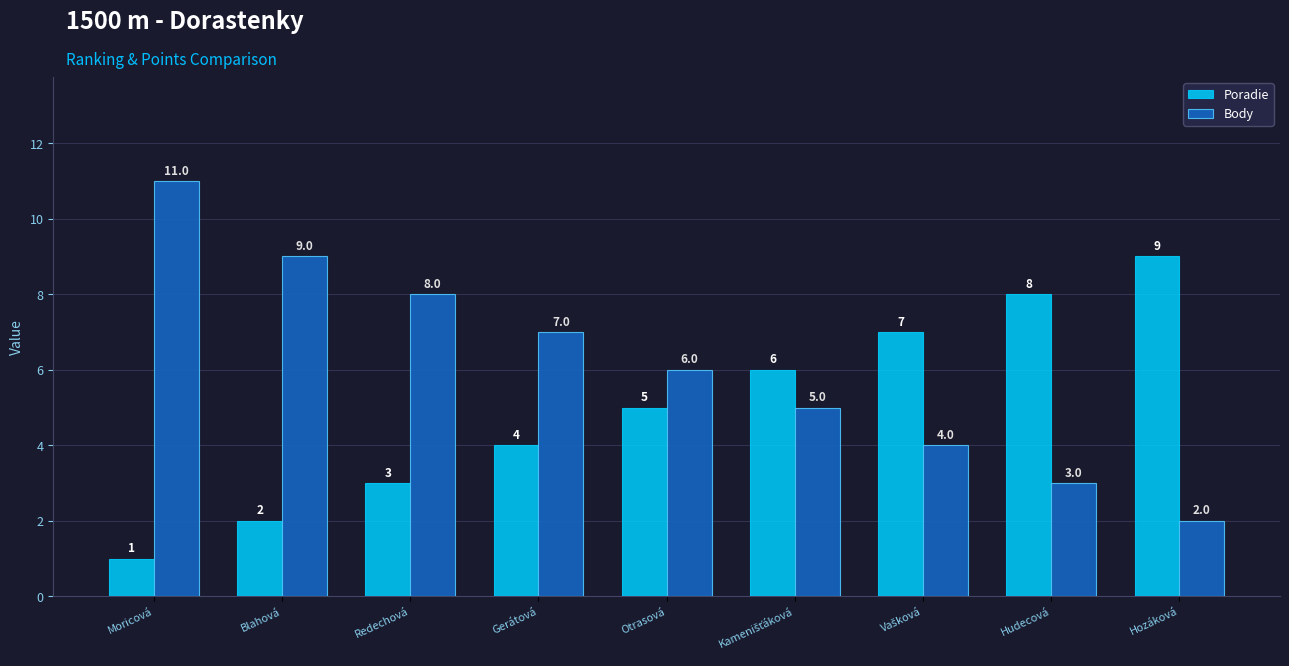

Reading left to right, extract all data points from this chart.

Poradie: 1	2	3	4	5	6	7	8	9
Body: 11	9	8	7	6	5	4	3	2